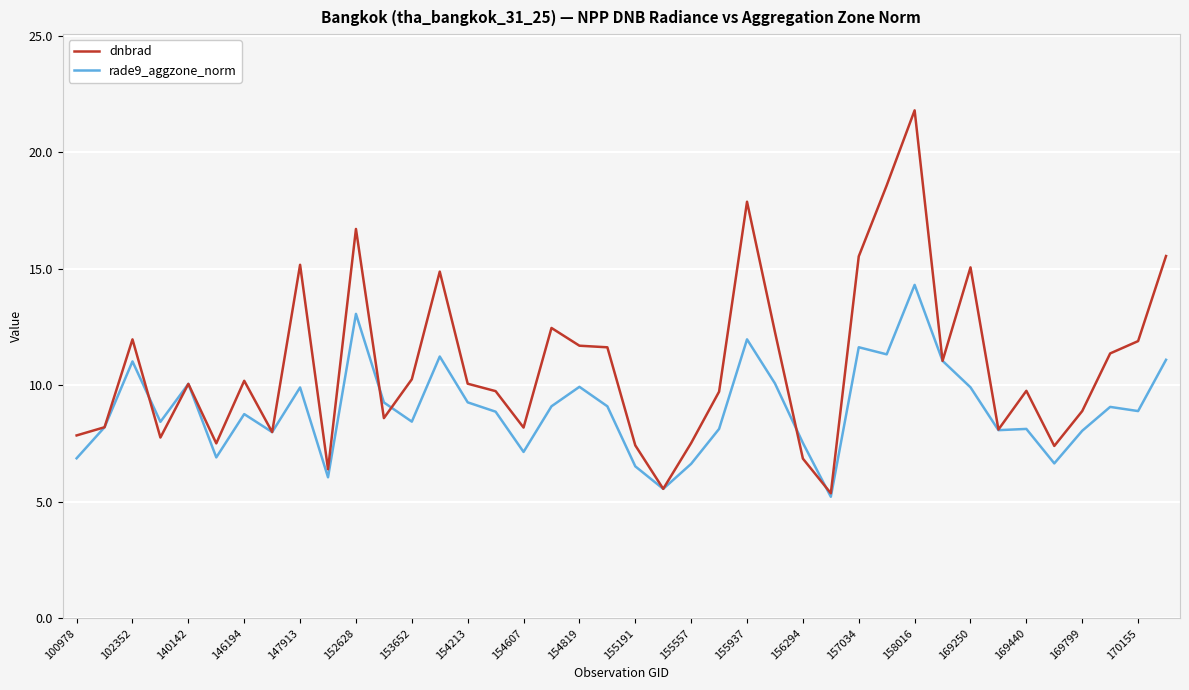

Which series has the largest range (max minus min)?

dnbrad